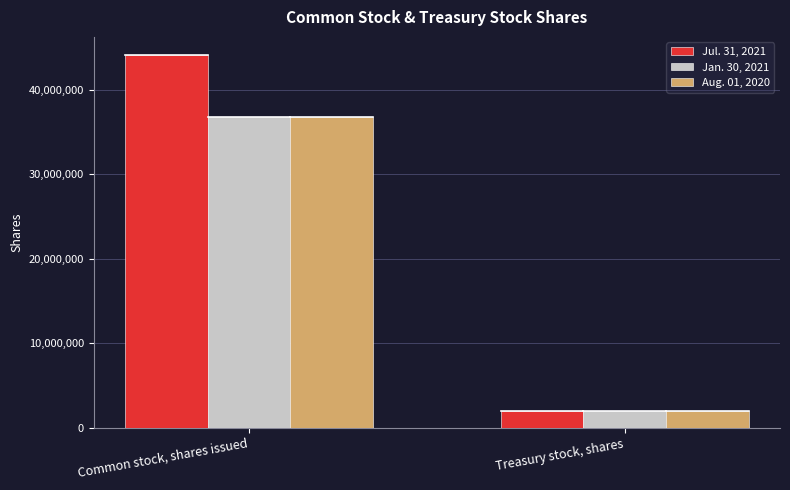

Count the number of categories in the chart.

2